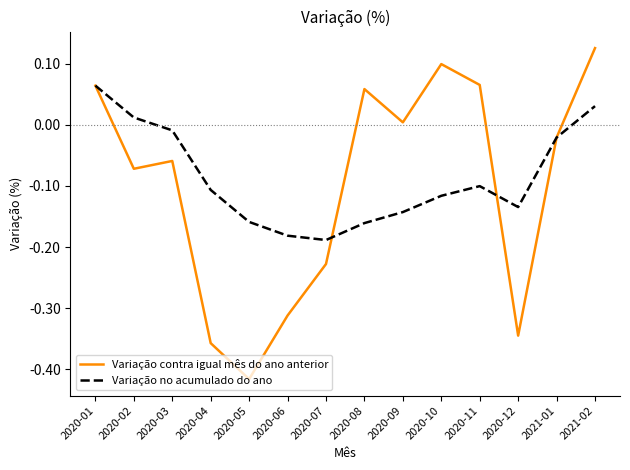

How many values in the Variação no acumulado do ano series are below 0?

11